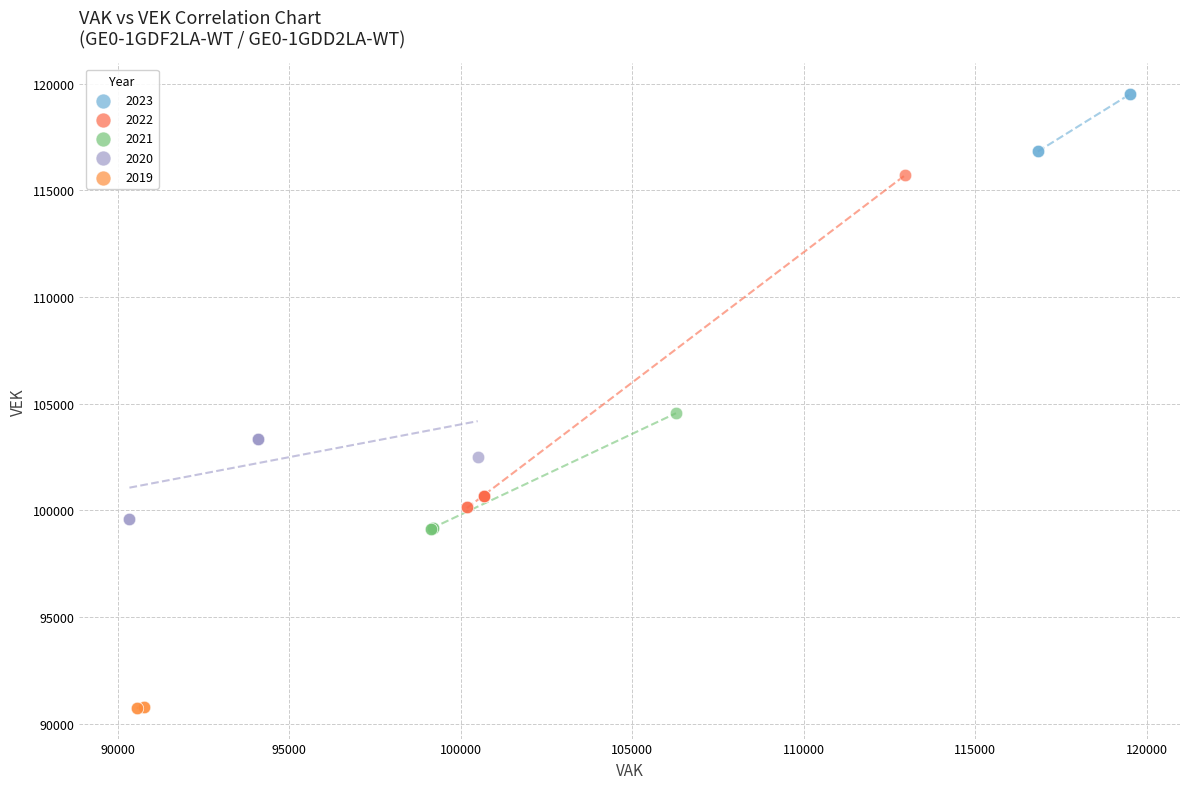

Which series reaches the minimum Y coordinate?

2019